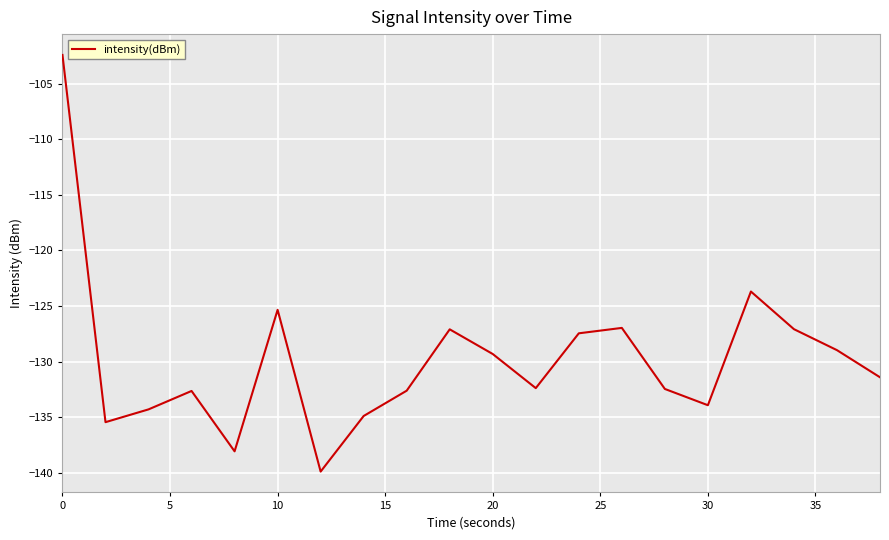

What is the smallest value displayed?

-139.9